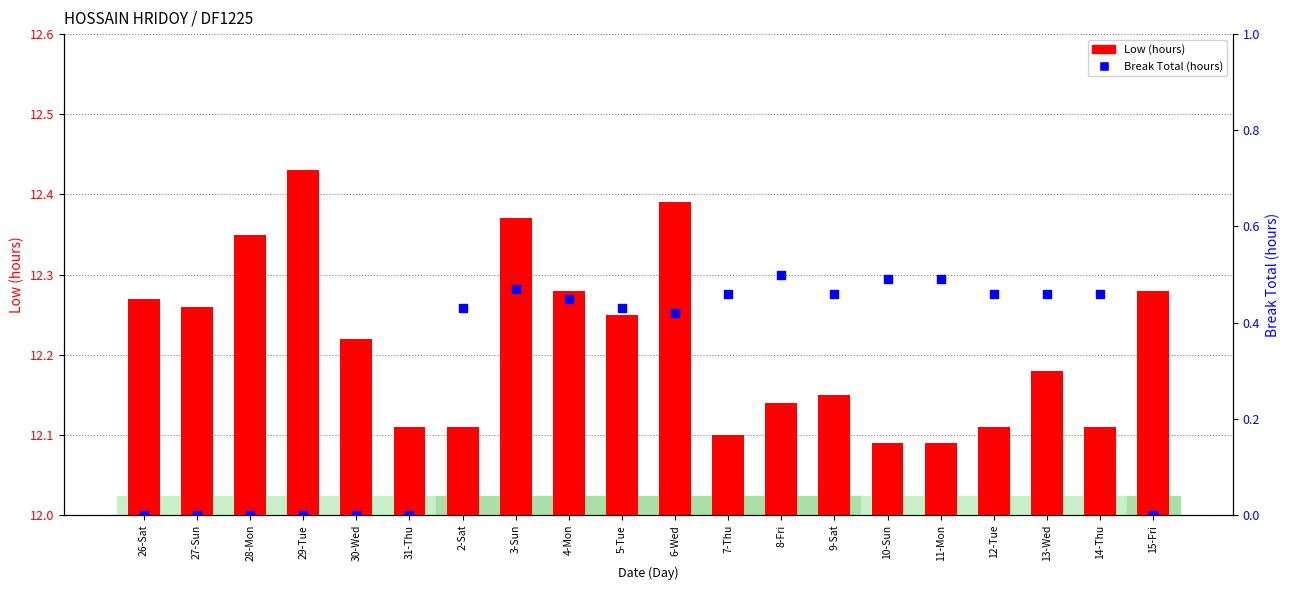

What is the total value across all series at 14-Thu?

12.6